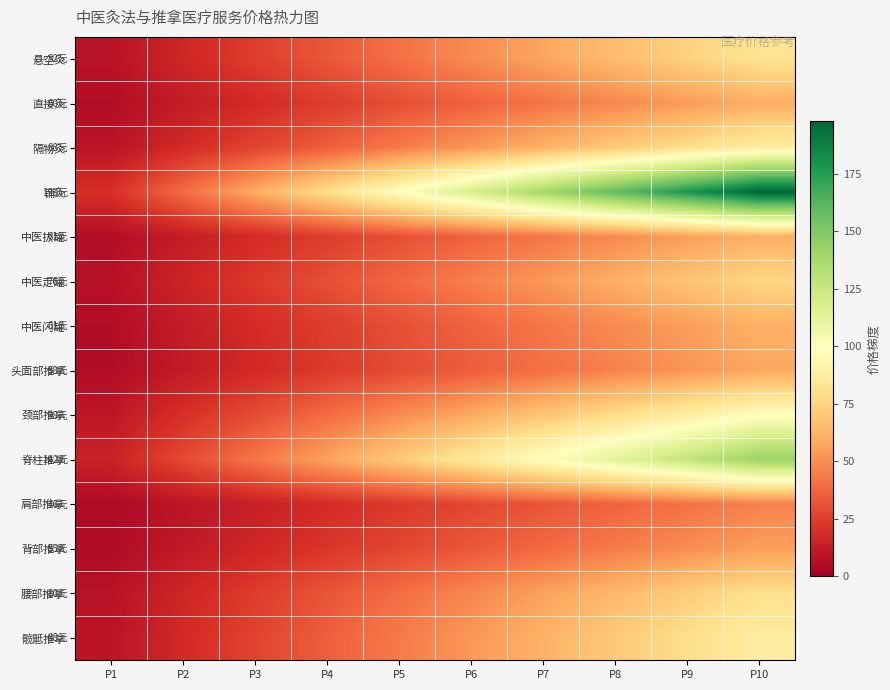

What is the difference between the highest and lowest values at P3?

45.6